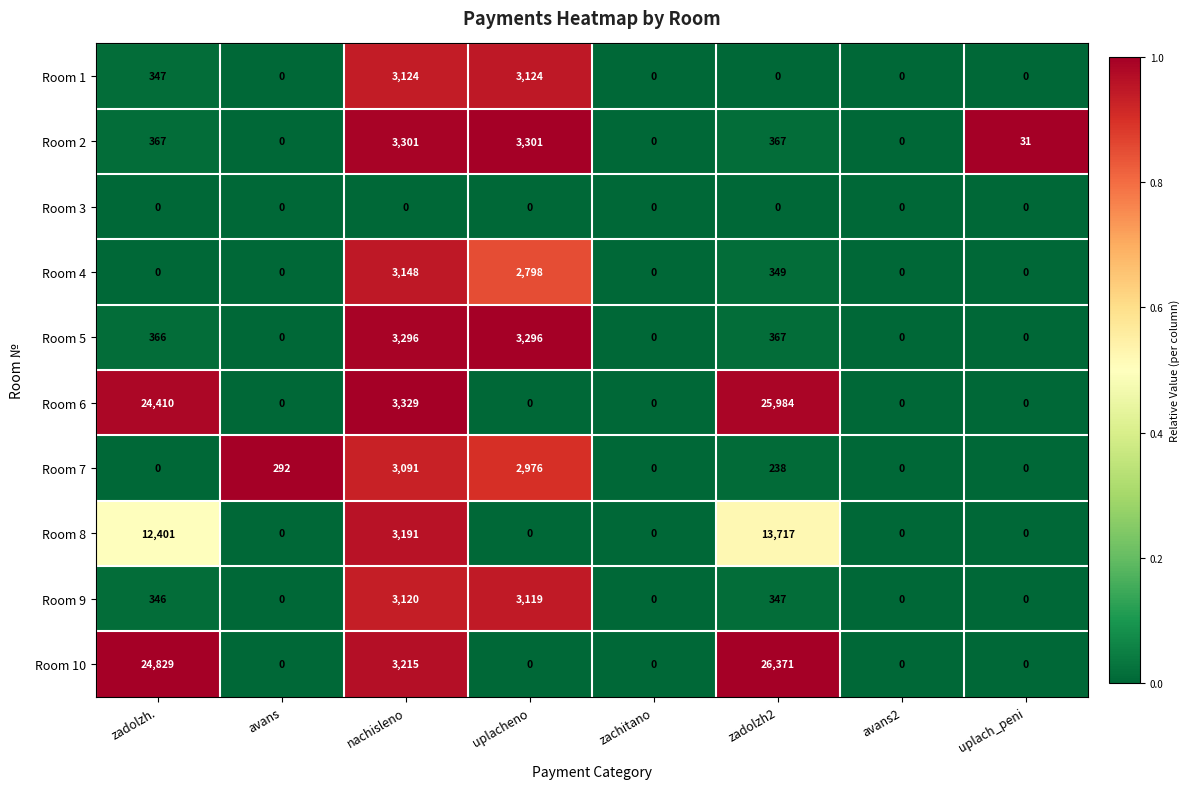

Which series has the largest total across all categories?

Room 10